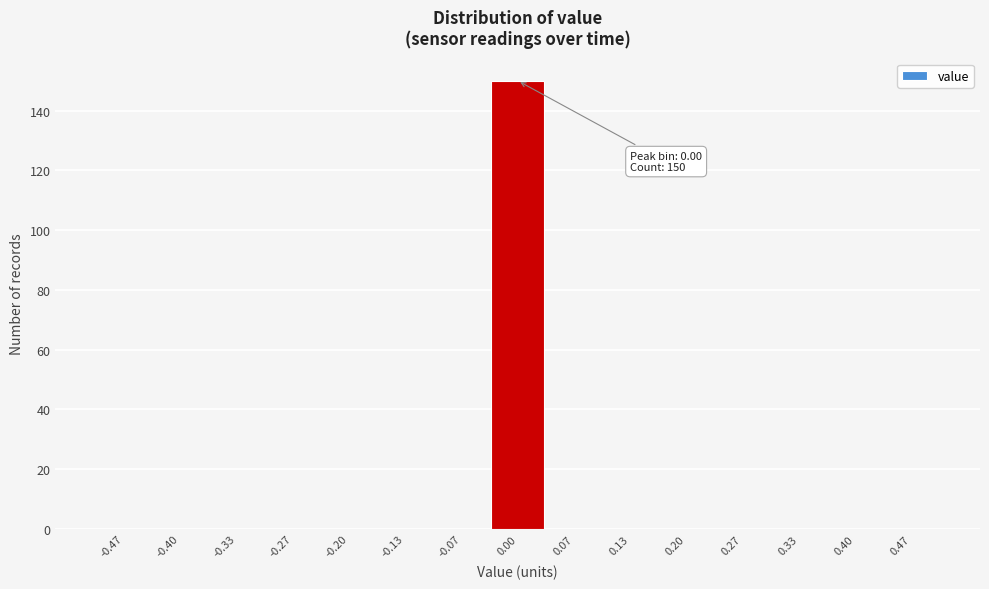

Over which range of the x-axis is the bar tallest?

-0.03 to 0.03